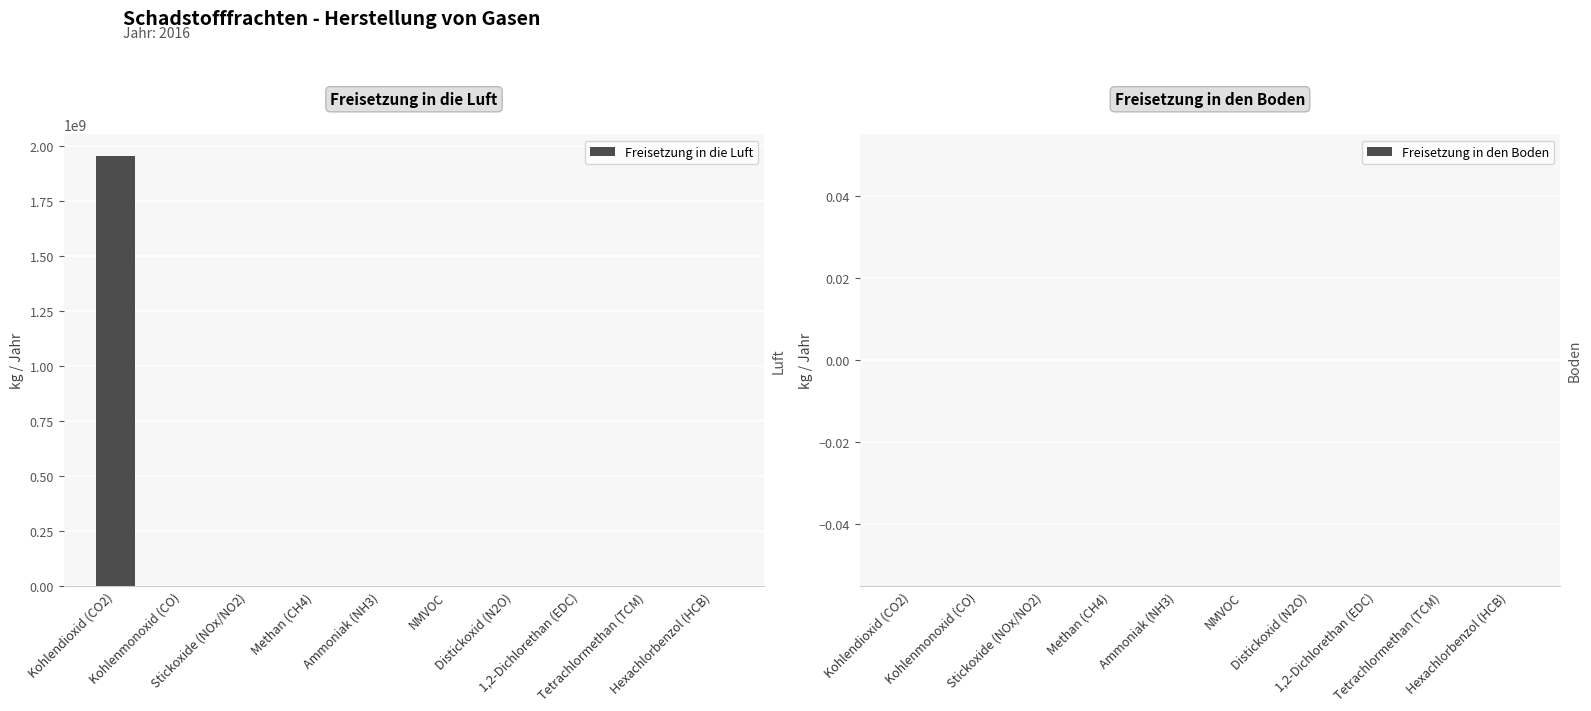

What is the sum of all values?

1955989200